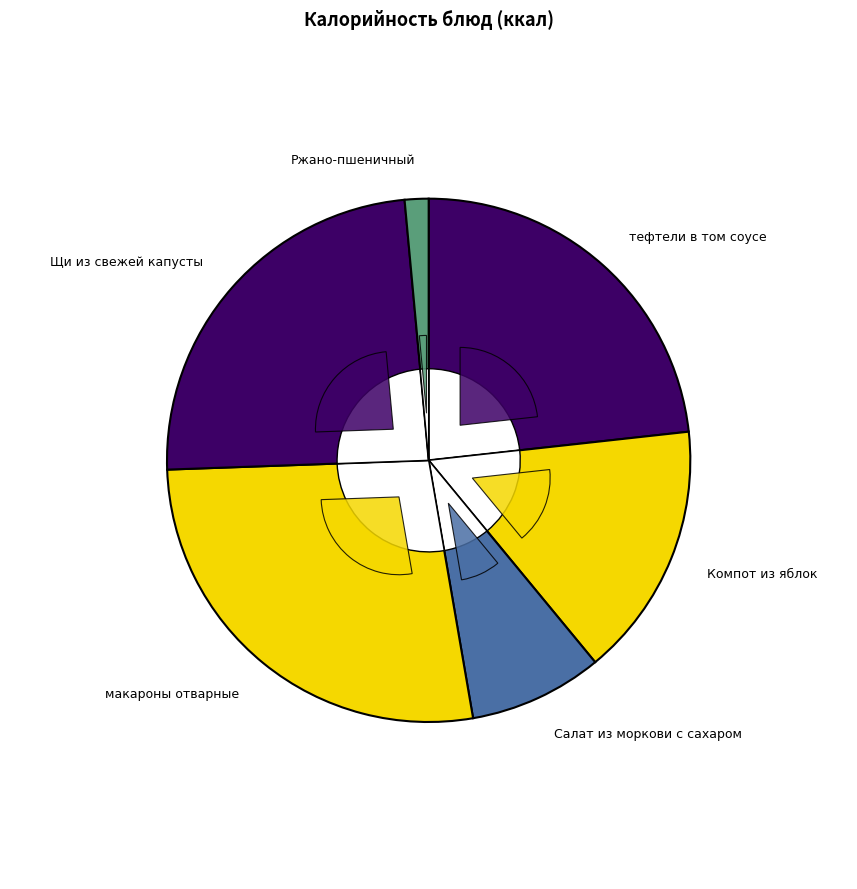

To the nearest percent, what is the combined percentage of Ржано-пшеничный and тефтели в том соусе?

25%